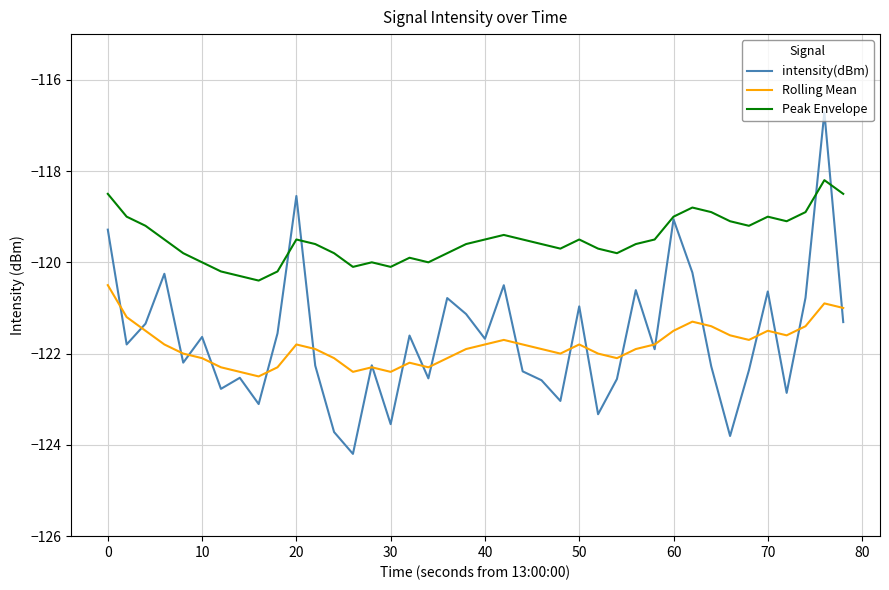

What is the difference between the maximum and second lowest values in the Peak Envelope series?

2.1